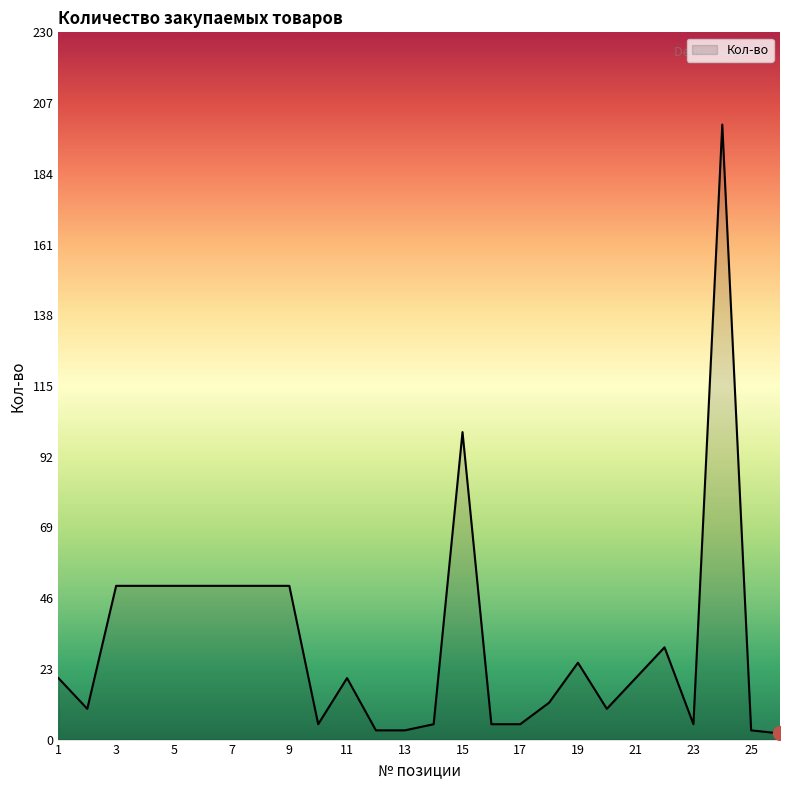

What is the difference between the maximum and minimum values?

198